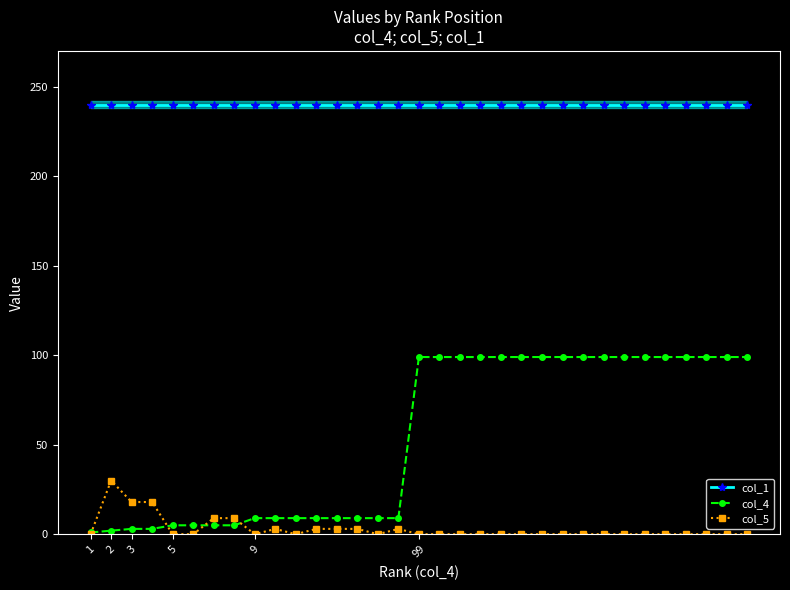

Rank the series at 3 from highest to lowest value.

col_1, col_5, col_4